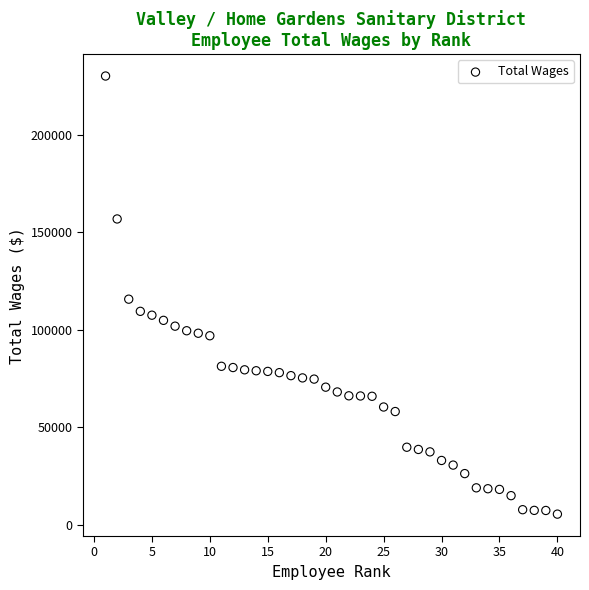

What is the range of X values (max minus min)?

39